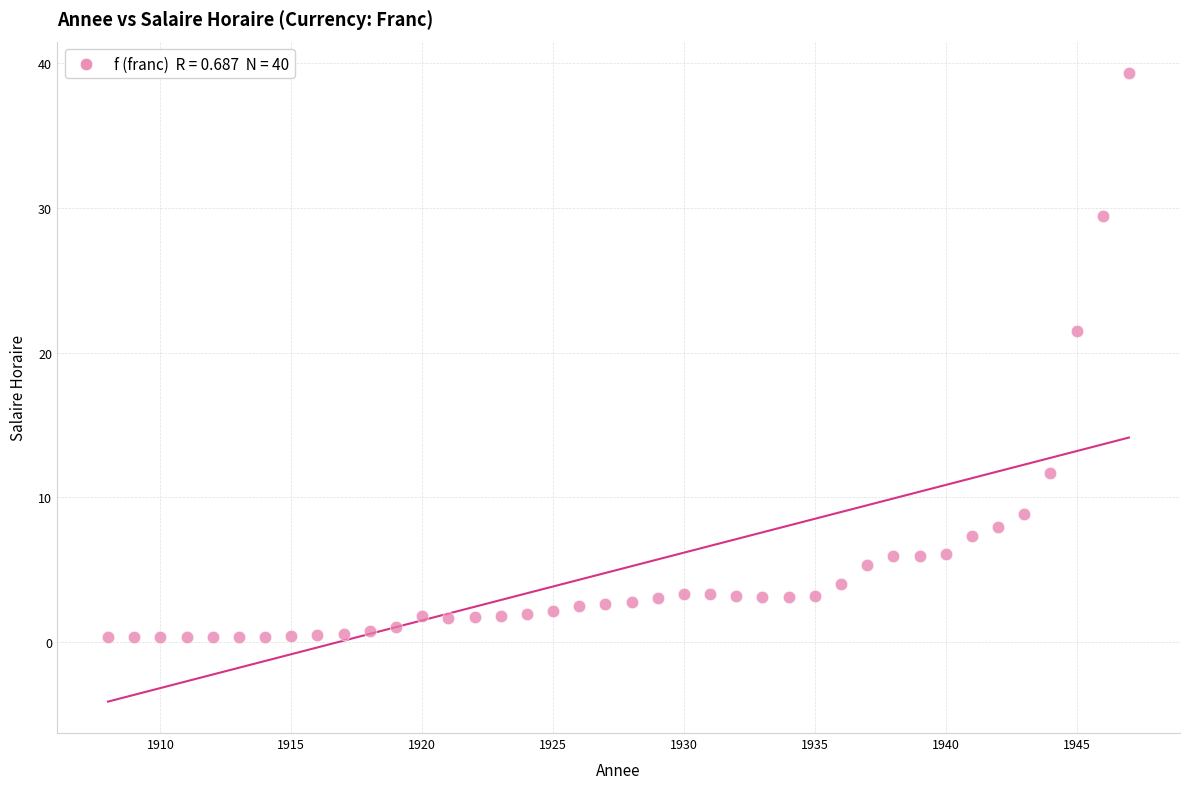

What Y value in the scatter plot is closest to 19?

21.5